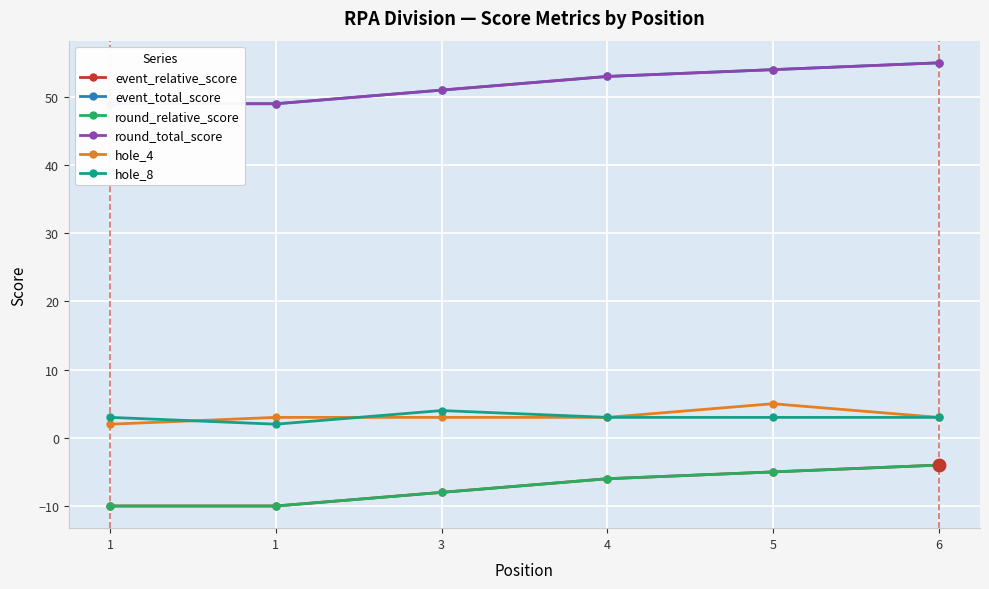

What is the value of the event_relative_score point at the 2nd from the left?

-10